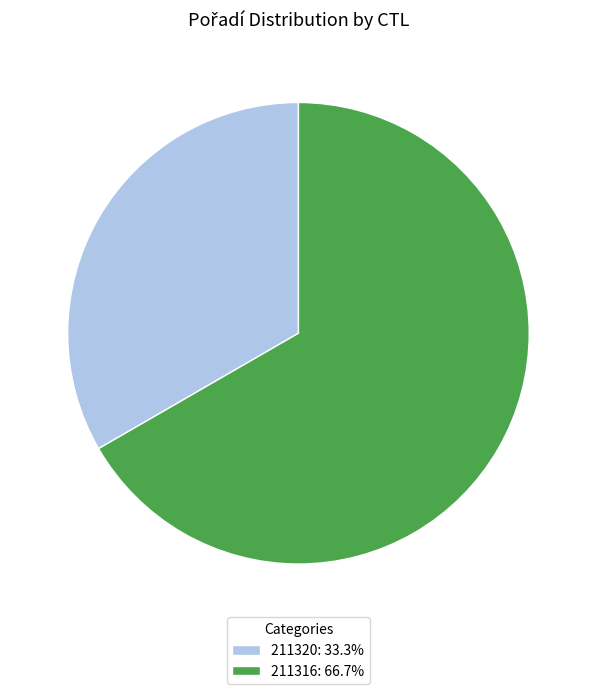

Does any single category account for the majority?

Yes